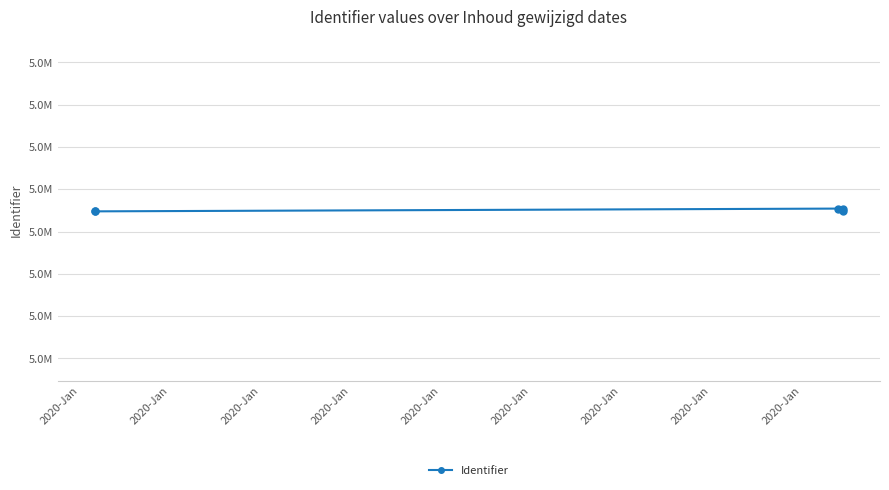

At which category does the data reach its first local valley?

2020-Jan